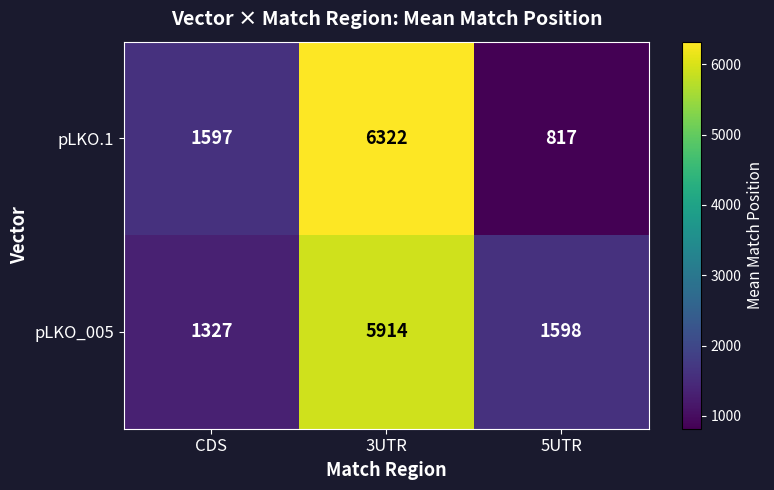

Reading left to right, extract all data points from this chart.

pLKO.1: 1597	6322	817
pLKO_005: 1327	5914	1598